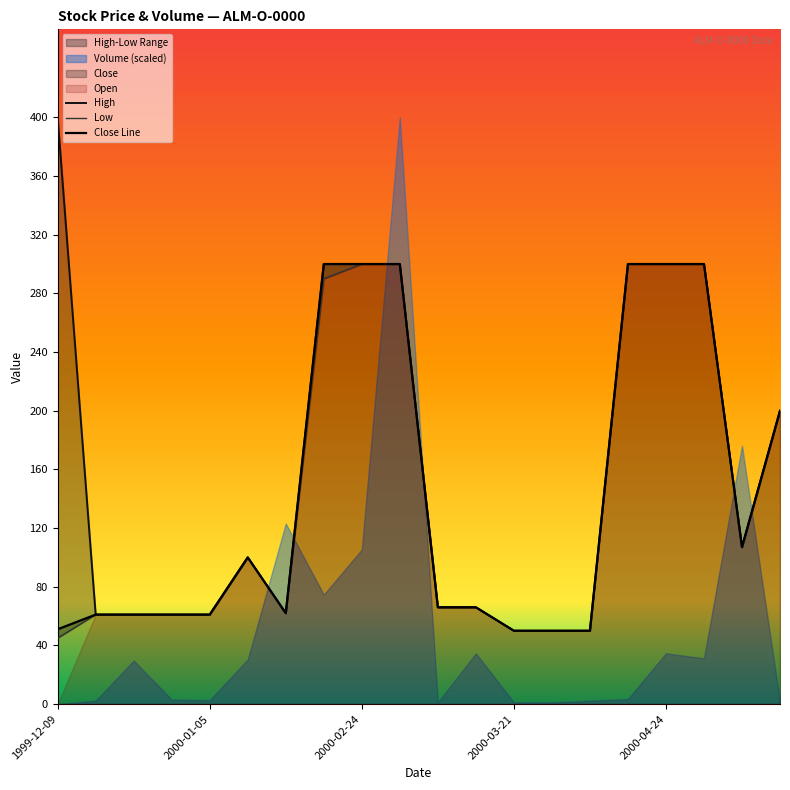

The value of Close Line at 2000-03-21 is 50. True or false?

True